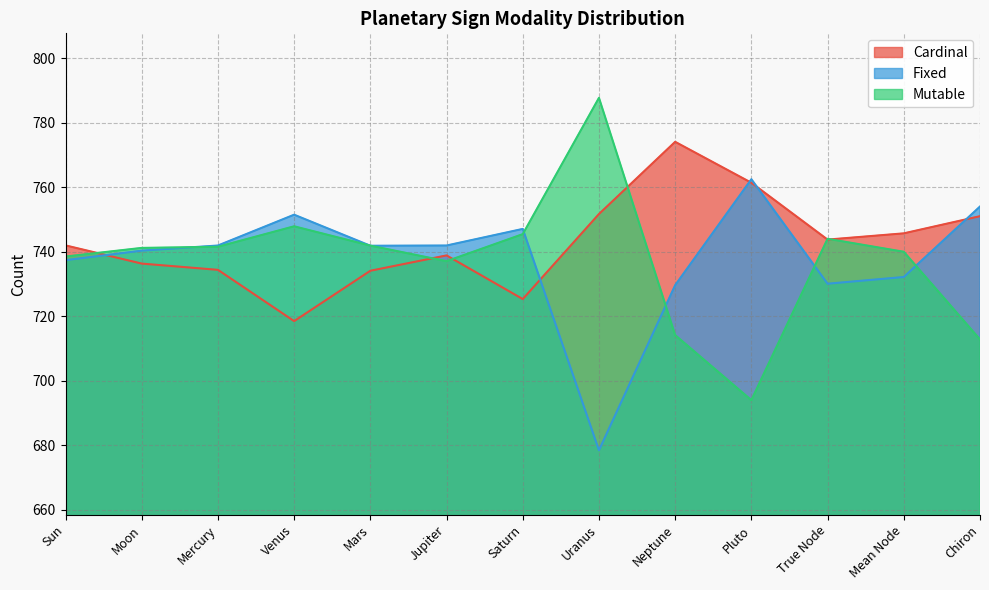

What is the label of the 11th point from the right?

Mercury